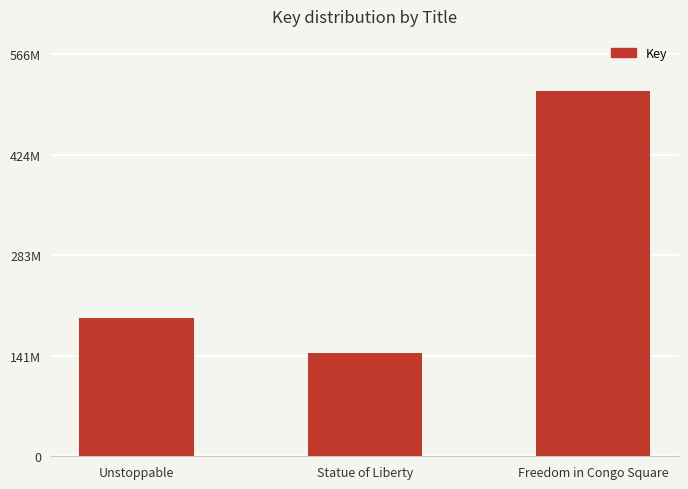

What is the sum of all values?

854511287